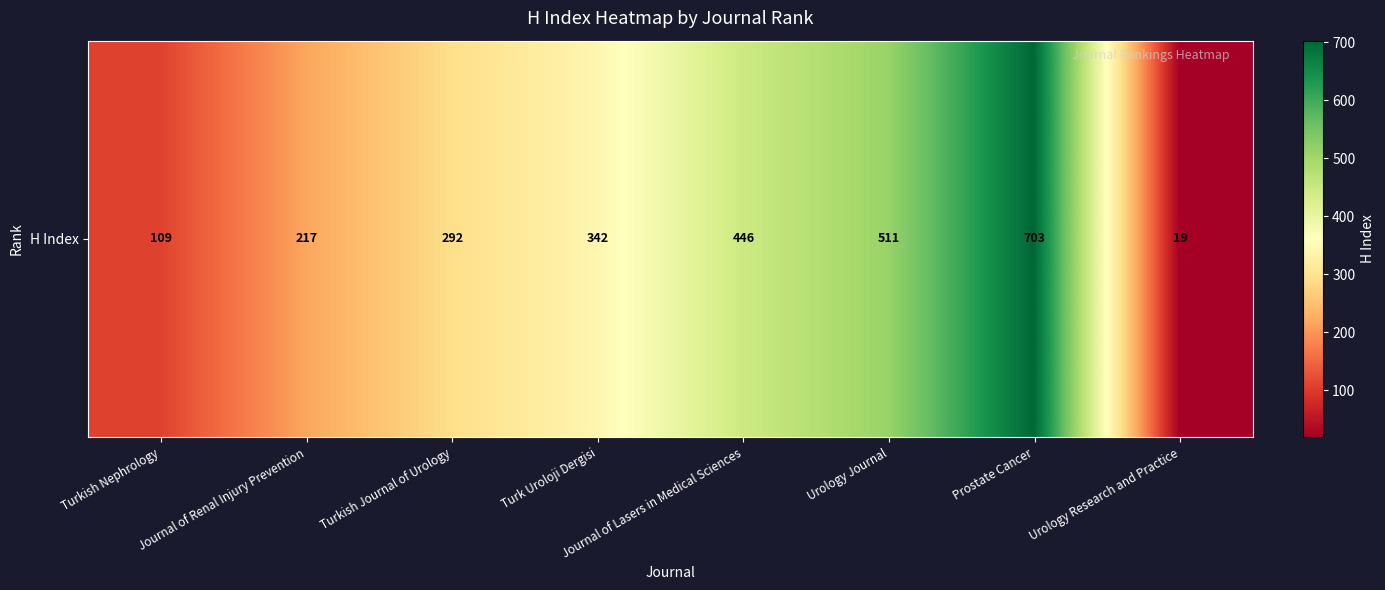

At which label does the data first exceed 342?

Journal of Lasers in Medical Sciences